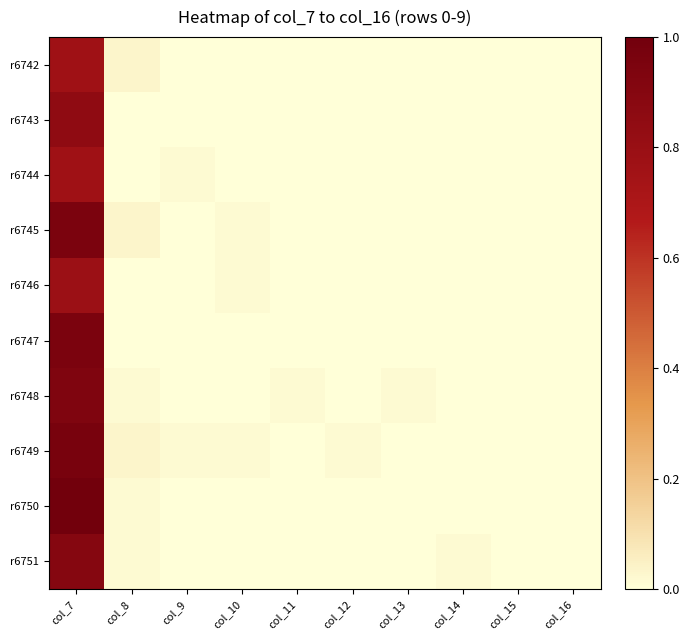

Which has a higher value, col_9 or col_11?

col_9